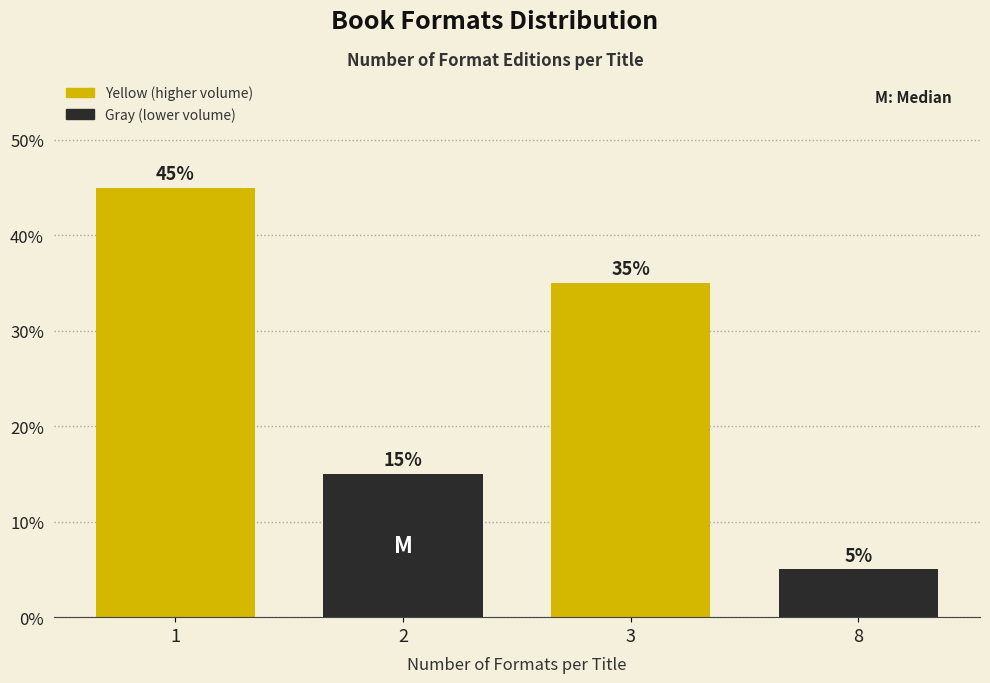

Reading right to left, extract all data points from this chart.

8=5	3=35	2=15	1=45